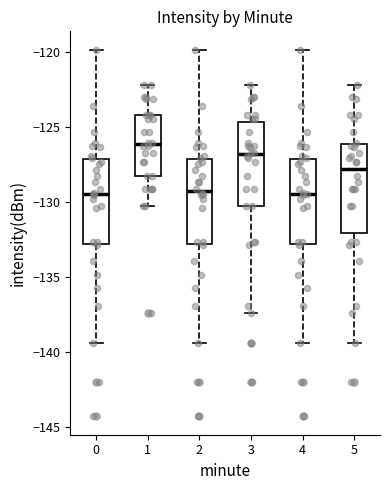

Reading left to right, read every box against the y-axis: the position of its median line, the range the box covers, and the ends of its whiskers. The values are not printed on the chart, so give them approximately, as read against the axis.

0: median -129.5, box -133.0 to -127.0, whiskers -139.5 to -120.0
1: median -126.0, box -128.5 to -124.0, whiskers -130.5 to -122.0
2: median -129.5, box -133.0 to -127.0, whiskers -139.5 to -120.0
3: median -127.0, box -130.5 to -124.5, whiskers -137.5 to -122.0
4: median -129.5, box -133.0 to -127.0, whiskers -139.5 to -120.0
5: median -128.0, box -132.0 to -126.0, whiskers -139.5 to -122.0